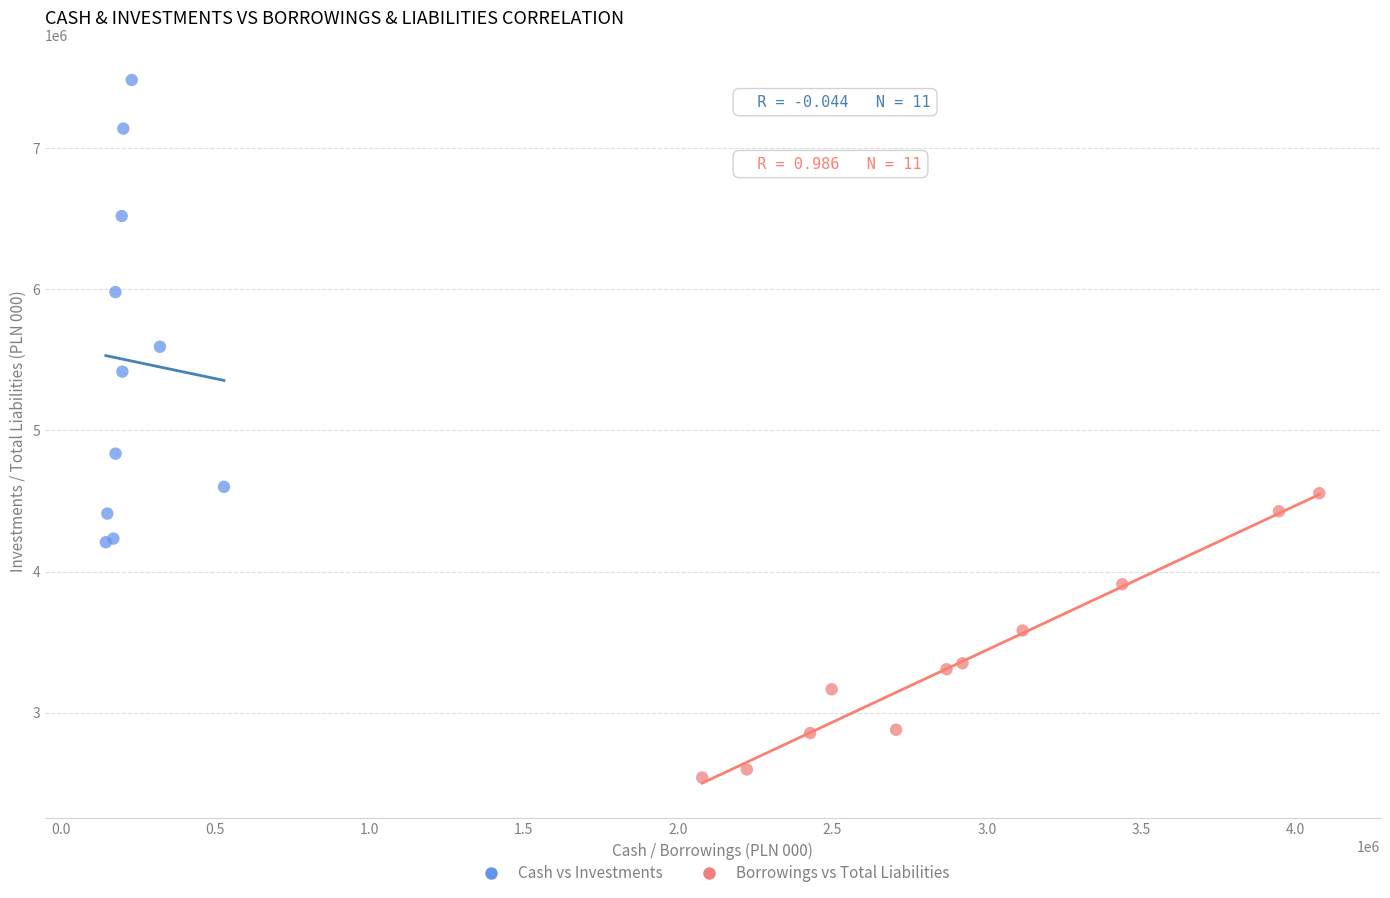

Which series has the largest Y range (max minus min)?

Cash vs Investments